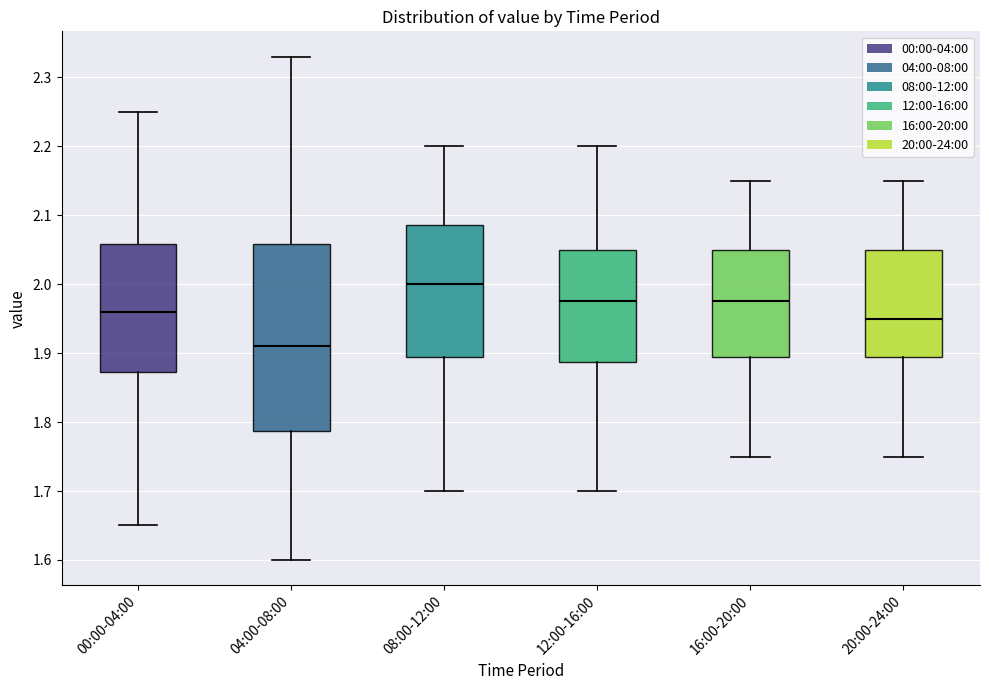

Reading left to right, read every box against the y-axis: the position of its median line, the range the box covers, and the ends of its whiskers. The values are not printed on the chart, so give them approximately, as read against the axis.

00:00-04:00: median 1.96, box 1.87 to 2.06, whiskers 1.65 to 2.25
04:00-08:00: median 1.91, box 1.79 to 2.06, whiskers 1.60 to 2.33
08:00-12:00: median 2.00, box 1.90 to 2.09, whiskers 1.70 to 2.20
12:00-16:00: median 1.98, box 1.89 to 2.05, whiskers 1.70 to 2.20
16:00-20:00: median 1.98, box 1.90 to 2.05, whiskers 1.75 to 2.15
20:00-24:00: median 1.95, box 1.90 to 2.05, whiskers 1.75 to 2.15